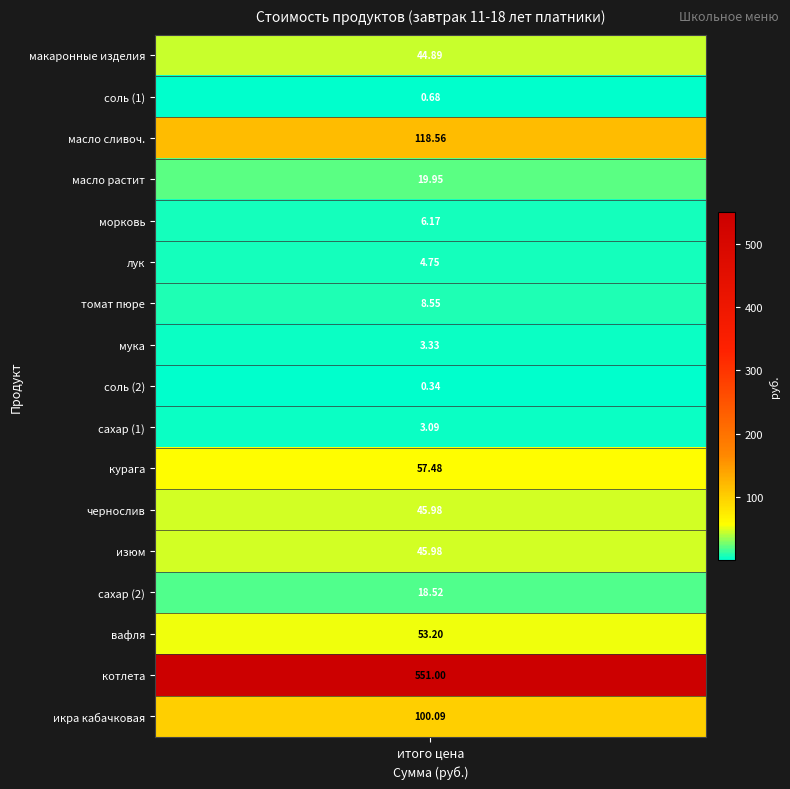

Which category has the lowest value across all series?

соль (2)